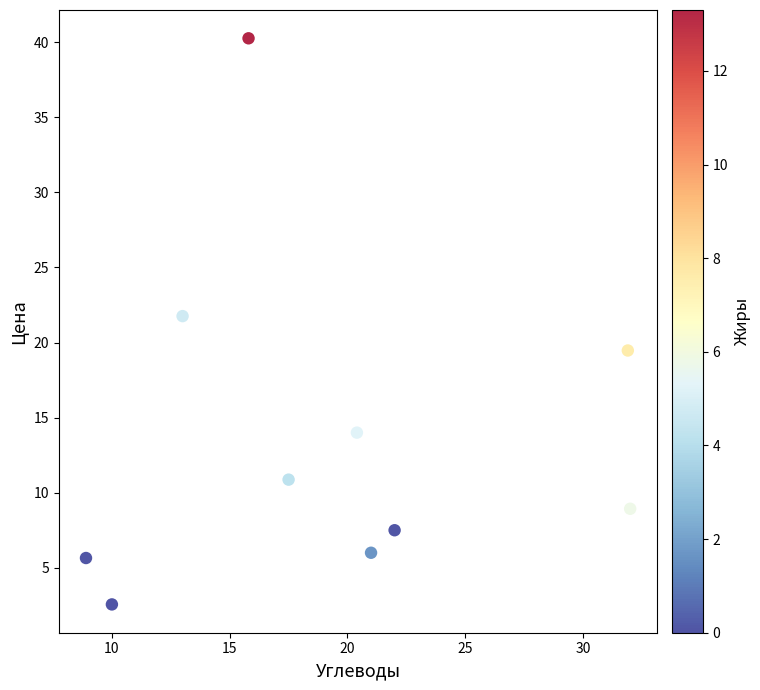

What Y value in the scatter plot is closest to 21?

21.8